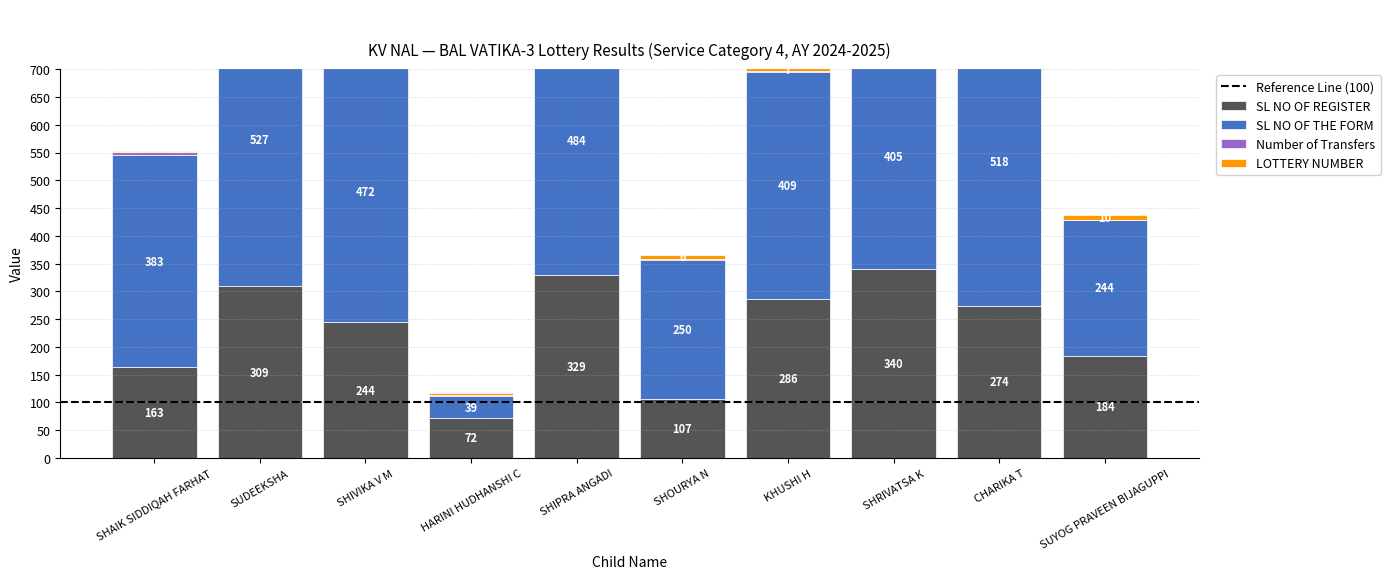

Between SUDEEKSHA and KHUSHI H, which is larger?

SUDEEKSHA